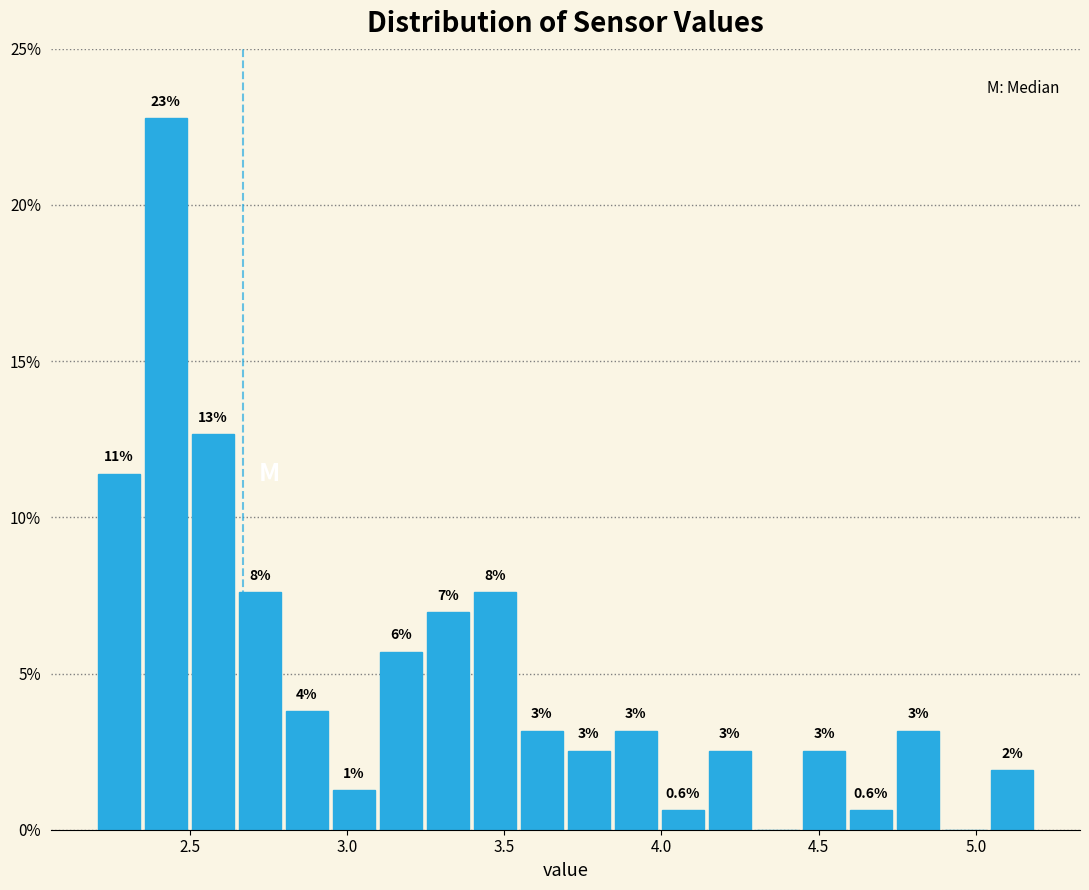

Read against the x-axis, roughly where is the centre of the tallest bar?

2.40